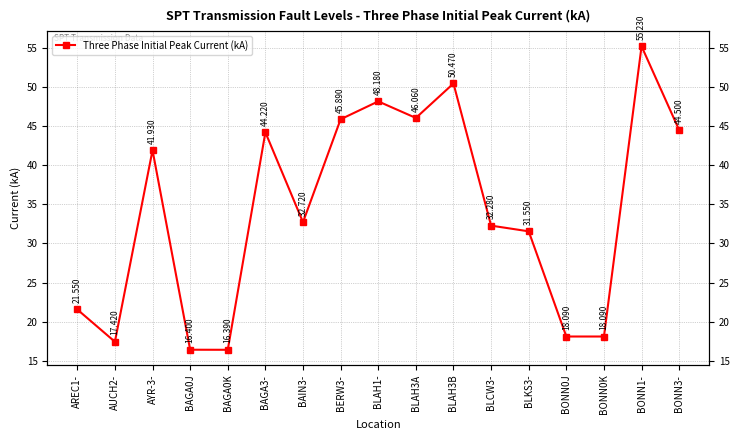

What is the label of the 1st point from the right?

BONN3-